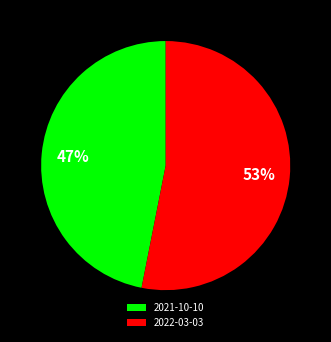

What percentage is the 2022-03-03 slice, to the nearest percent?

53%